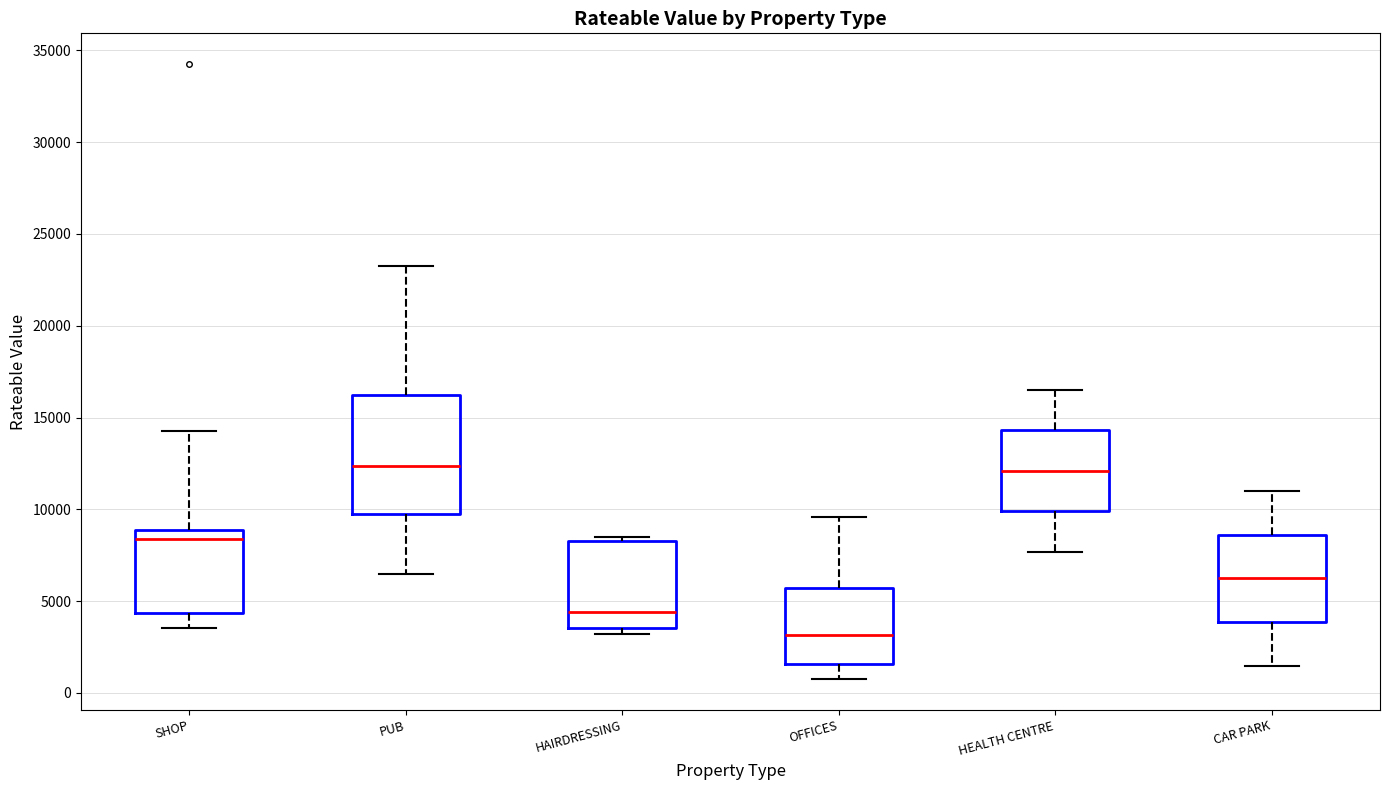

Reading left to right, read every box against the y-axis: the position of its median line, the range the box covers, and the ends of its whiskers. The values are not printed on the chart, so give them approximately, as read against the axis.

SHOP: median 8500, box 4500 to 9000, whiskers 3500 to 14500
PUB: median 12500, box 9500 to 16000, whiskers 6500 to 23500
HAIRDRESSING: median 4500, box 3500 to 8500, whiskers 3000 to 8500 (just above the box's upper edge)
OFFICES: median 3000, box 1500 to 5500, whiskers 1000 to 9500
HEALTH CENTRE: median 12000, box 10000 to 14500, whiskers 7500 to 16500
CAR PARK: median 6000, box 4000 to 8500, whiskers 1500 to 11000